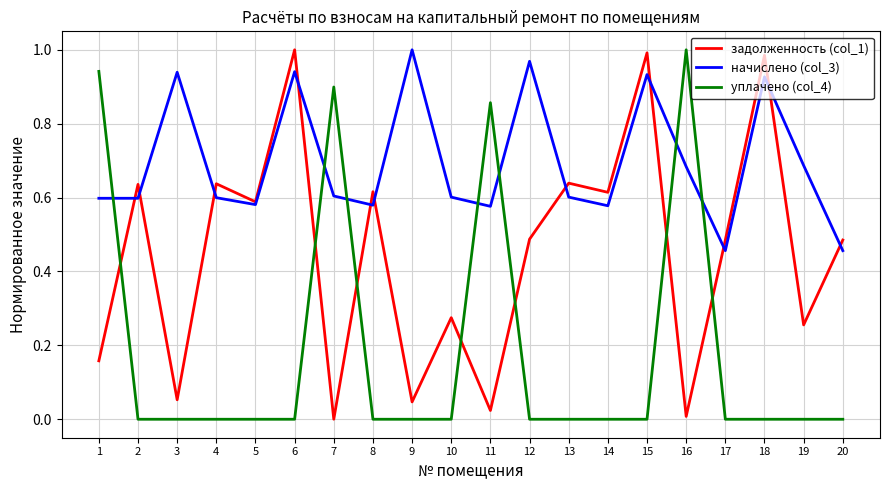

How many intersections are there between задолженность (col_1) and уплачено (col_4)?

7